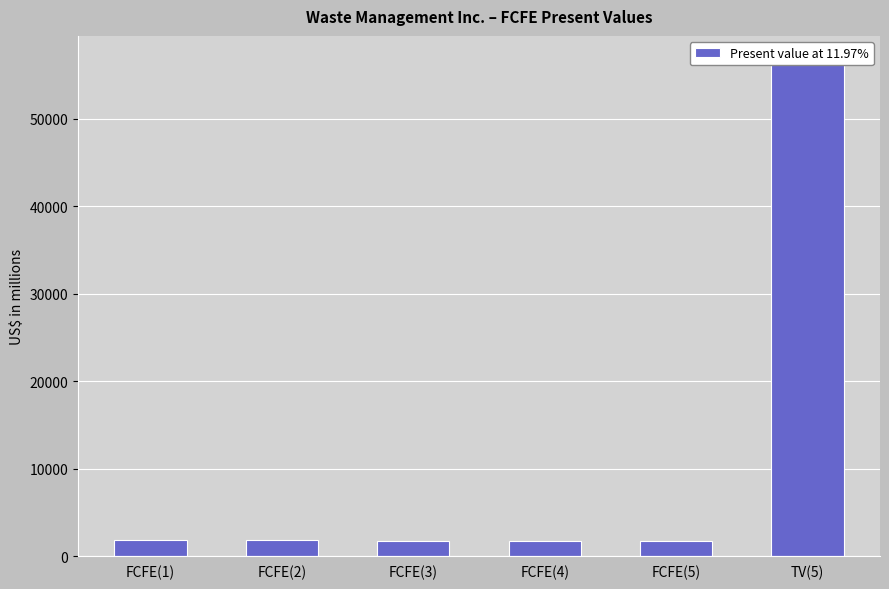

How many distinct data groups are displayed?

1